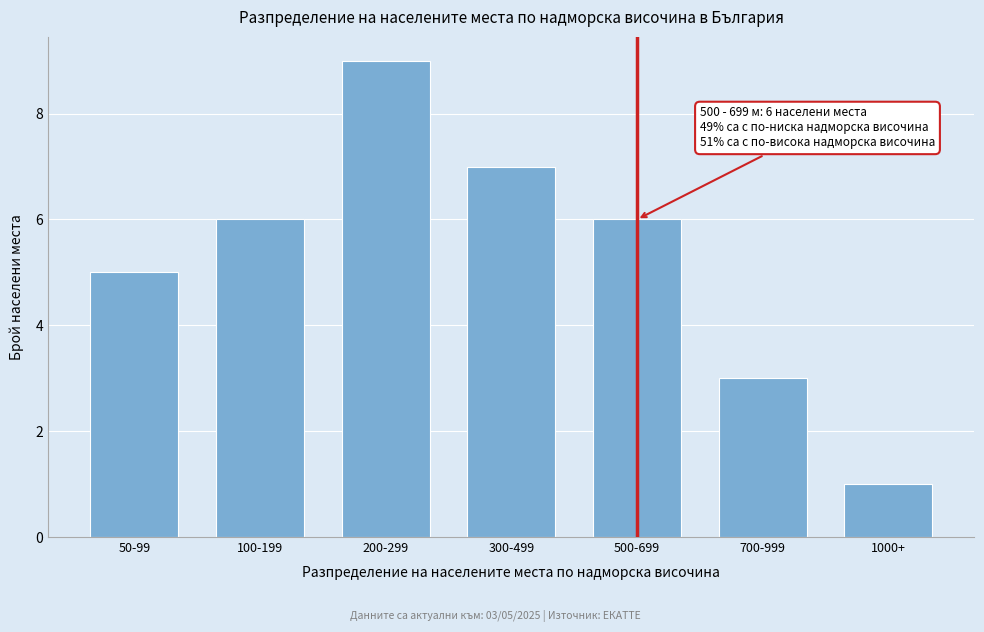

Reading left to right, list all the values displayed in this chart.

50-99=5	100-199=6	200-299=9	300-499=7	500-699=6	700-999=3	1000+=1